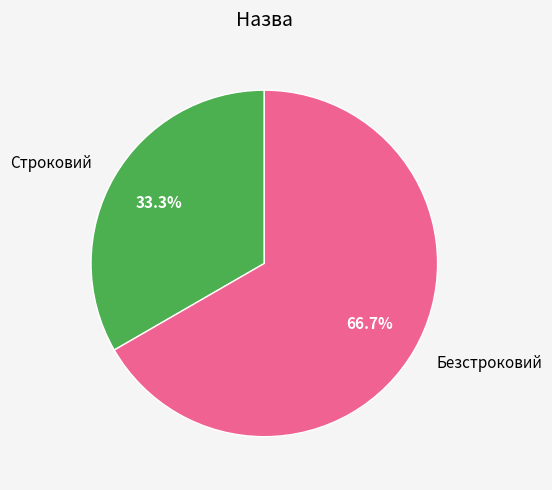

Rank the categories by value from highest to lowest.

Безстроковий, Строковий